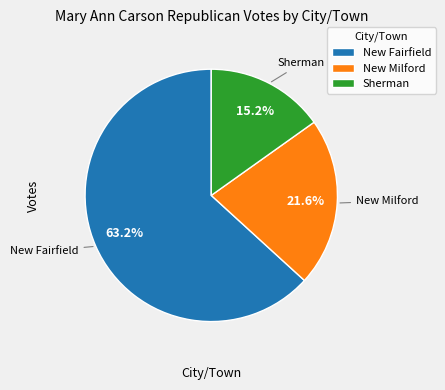

Is New Milford the majority of the pie?

No